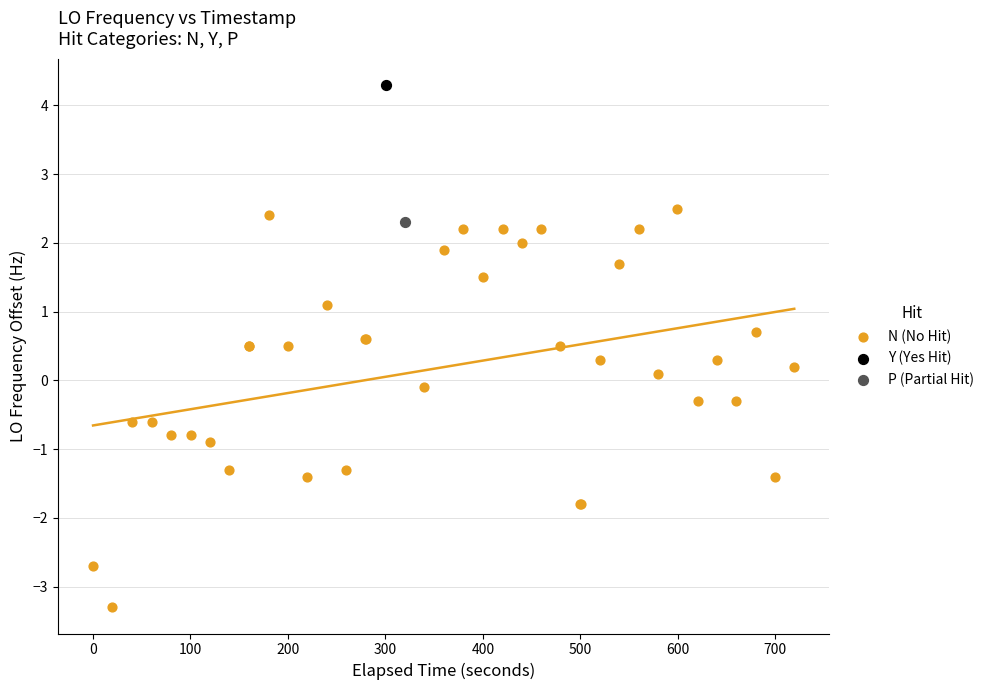

What are all the series names shown in the legend?

N (No Hit), Y (Yes Hit), P (Partial Hit)